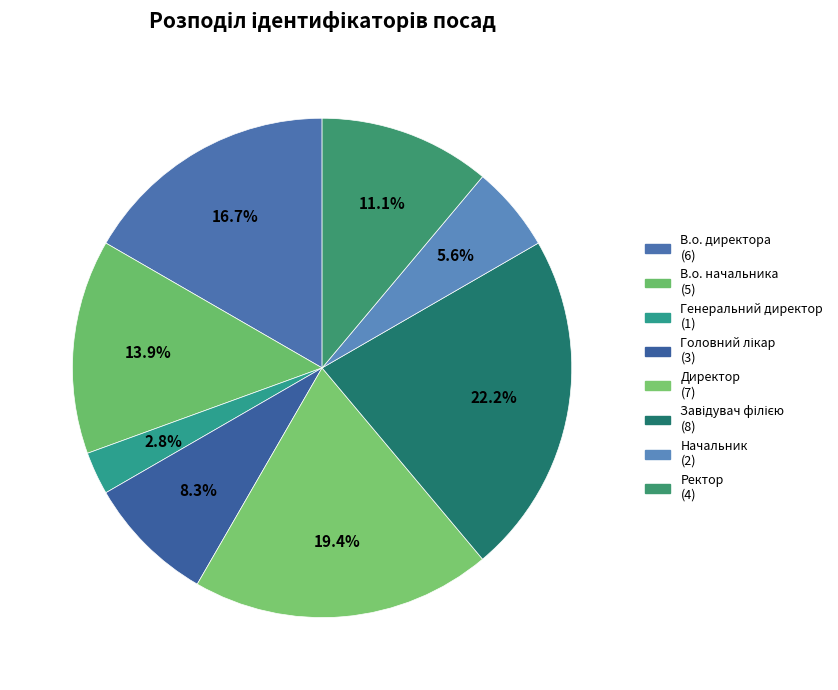

To the nearest percent, what portion does Генеральний директор represent?

3%